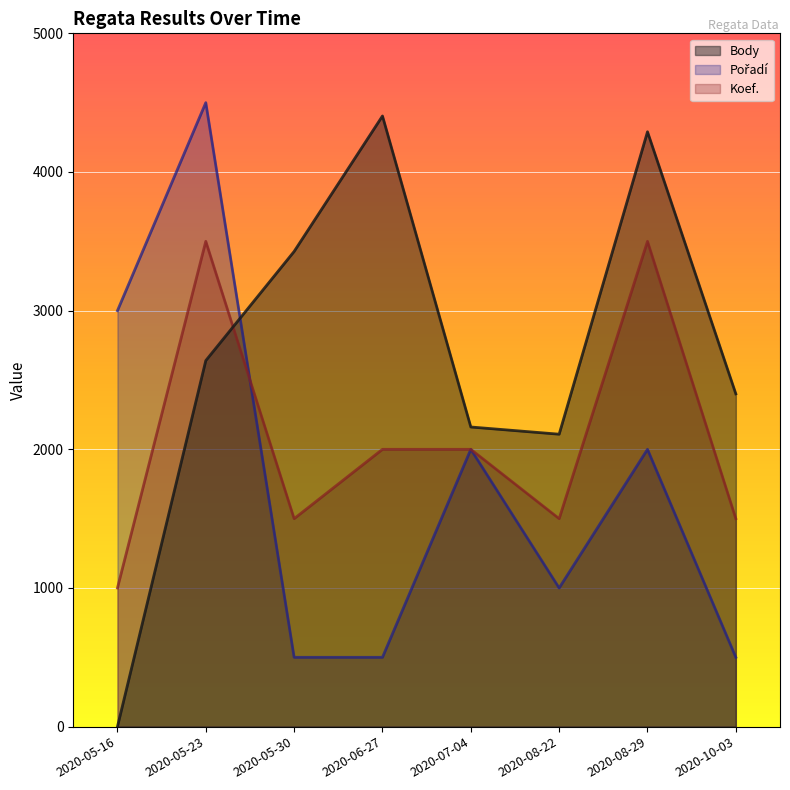

Which series has the largest total across all categories?

Body